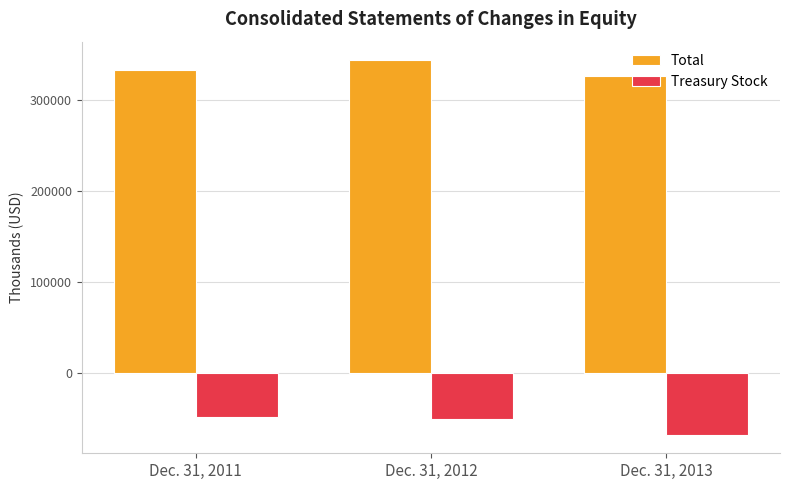

How many data points does each series have?

3